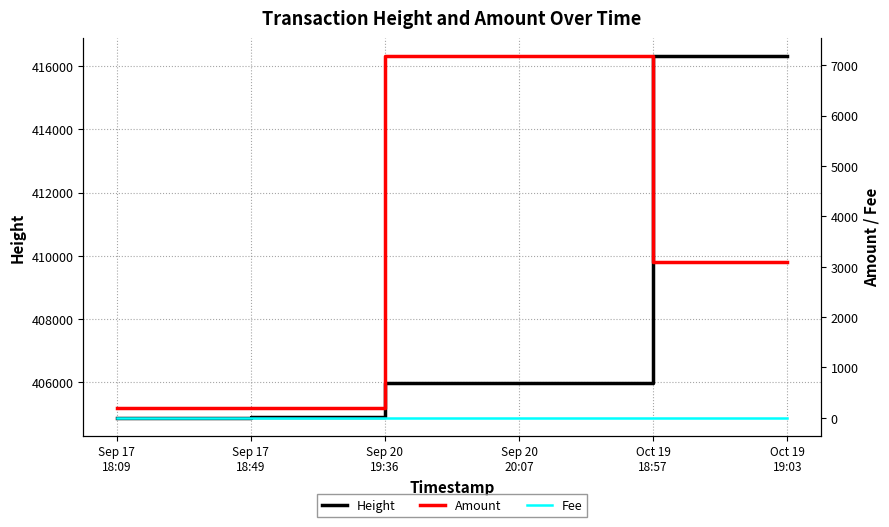

Reading right to left, what are all the values shown in this chart?

Height: Oct 19
19:03=416316	Oct 19
18:57=416314	Sep 20
20:07=405974	Sep 20
19:36=405965	Sep 17
18:49=404883	Sep 17
18:09=404875
Amount: Oct 19
19:03=3093	Oct 19
18:57=3094	Sep 20
20:07=7181	Sep 20
19:36=7182	Sep 17
18:49=199	Sep 17
18:09=200
Fee: Oct 19
19:03=1	Oct 19
18:57=1	Sep 20
20:07=1	Sep 20
19:36=1	Sep 17
18:49=1	Sep 17
18:09=1